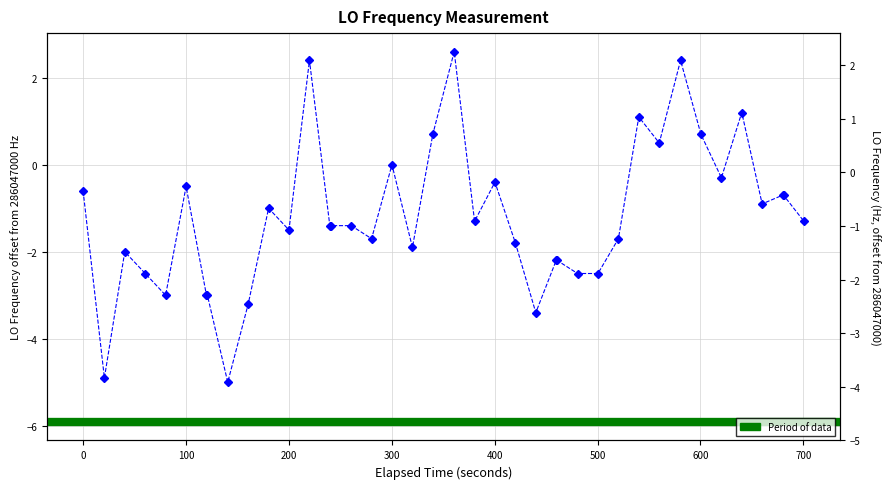

True or false: there are more than 2 points higher than both neighbors.

True